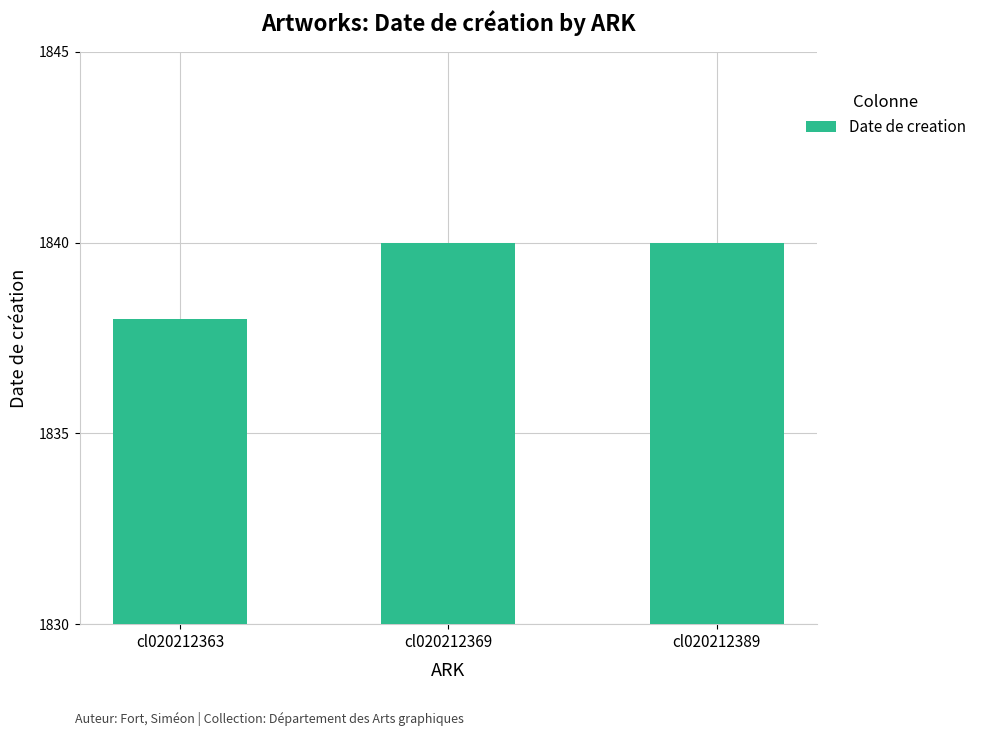

The chart shows a value of 1838 at cl020212363. True or false?

True